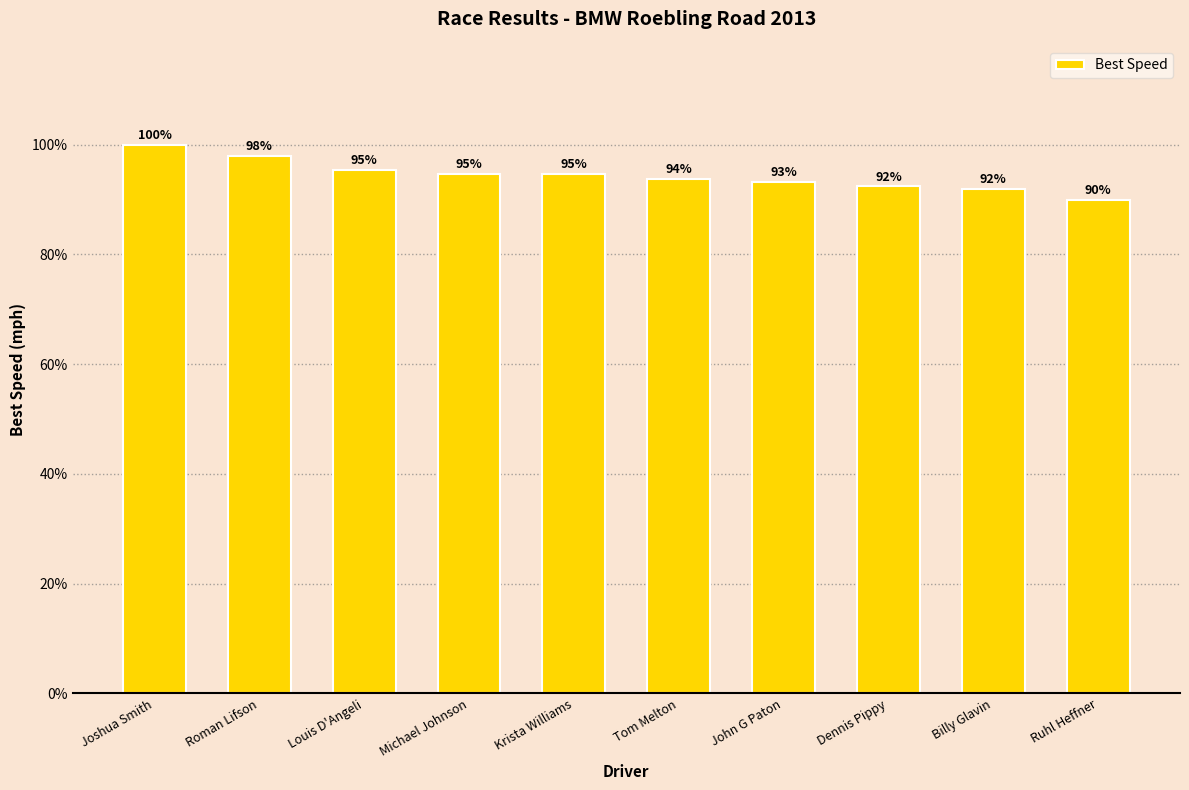

Which label corresponds to the smallest value in the chart?

Ruhl Heffner